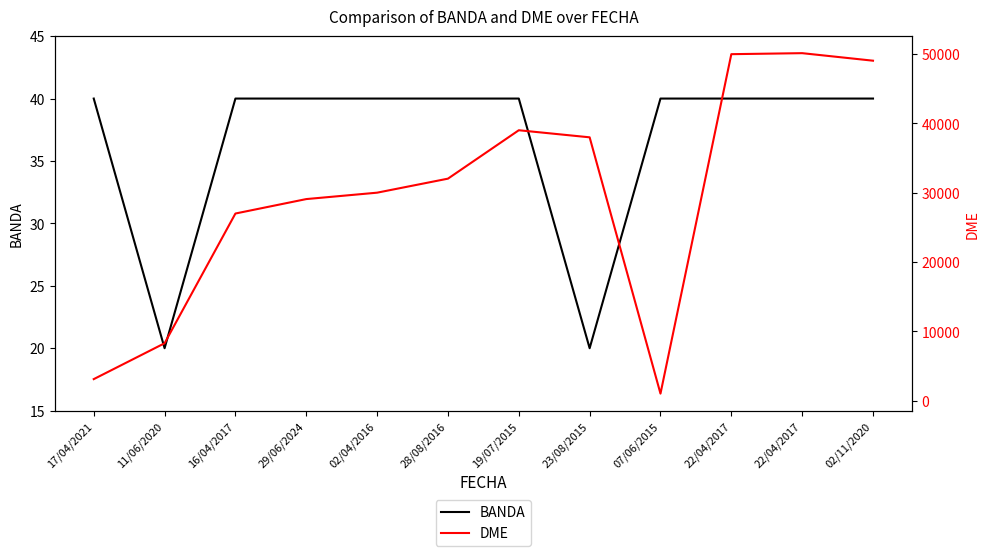

What is the difference between the DME values at 22/04/2017 and 16/04/2017?

22999